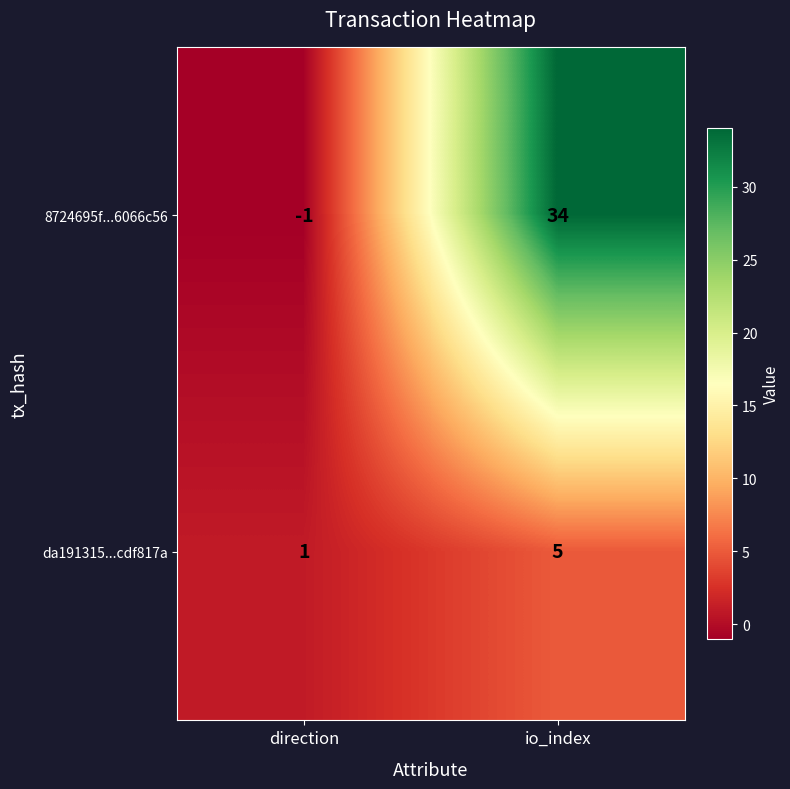

Is the value of da191315...cdf817a at direction greater than the value of 8724695f...6066c56 at direction?

Yes